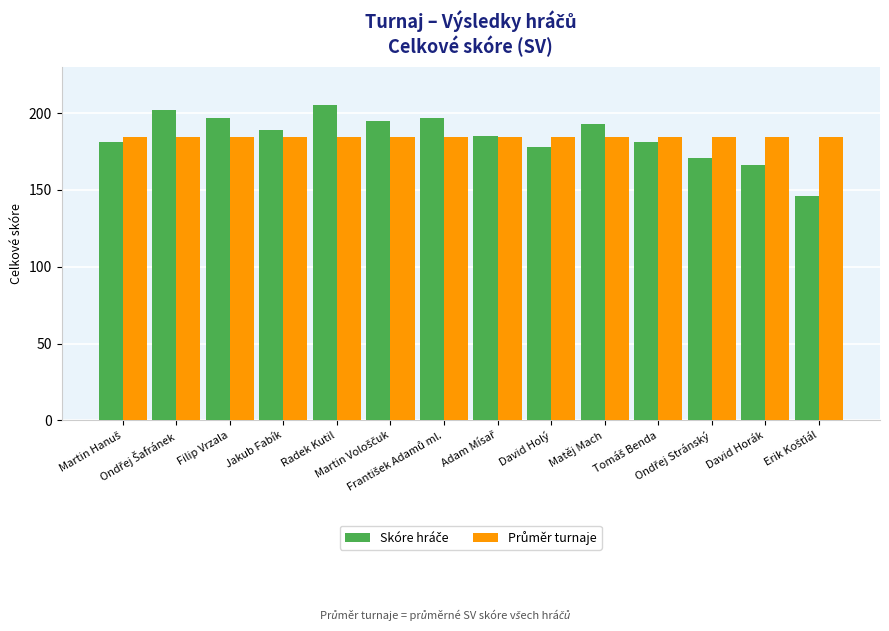

What is the smallest value displayed?

146.0